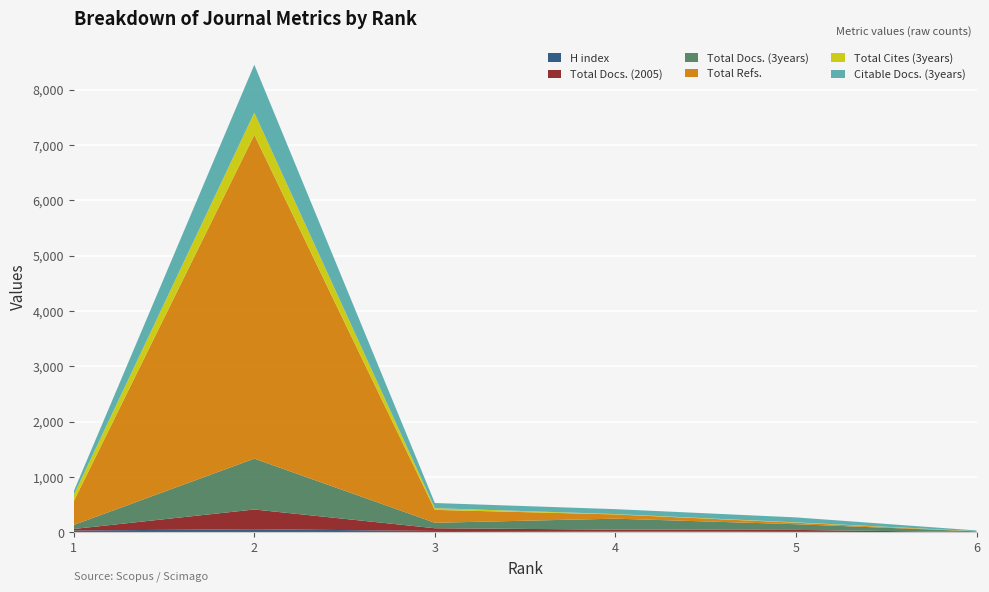

Reading right to left, list all the values displayed in this chart.

H index: 0	7	15	23	55	31
Total Docs. (2005): 2	35	32	49	356	28
Total Docs. (3years): 14	103	198	99	919	73
Total Refs.: 0	27	77	233	5849	429
Total Cites (3years): 3	6	6	31	402	113
Citable Docs. (3years): 13	90	89	93	867	67